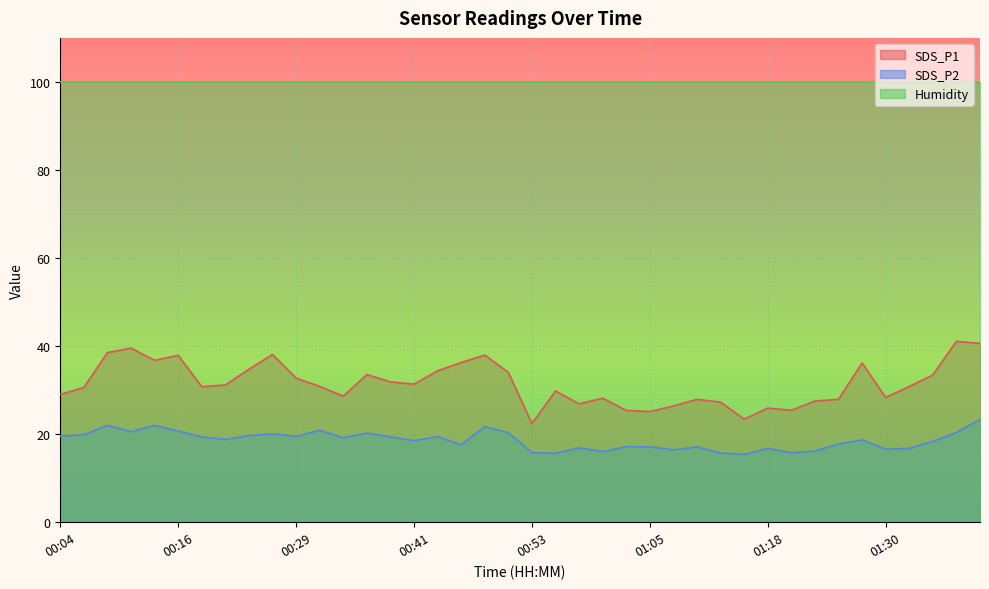

How many values in the SDS_P2 series are below 18?

17